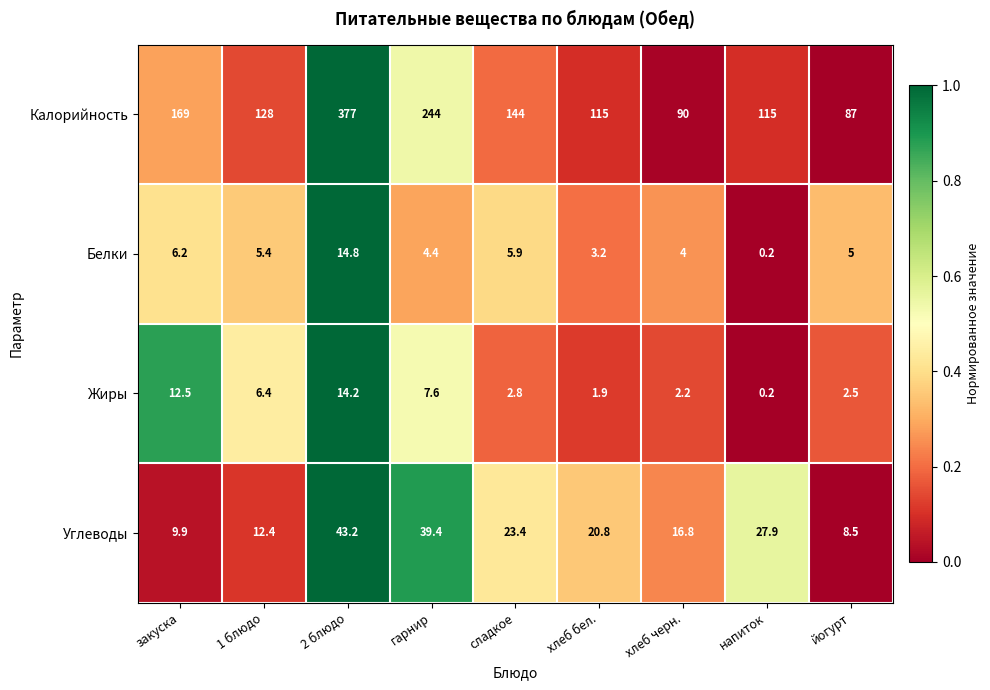

Between хлеб бел. and напиток, which series saw the biggest shift?

Углеводы